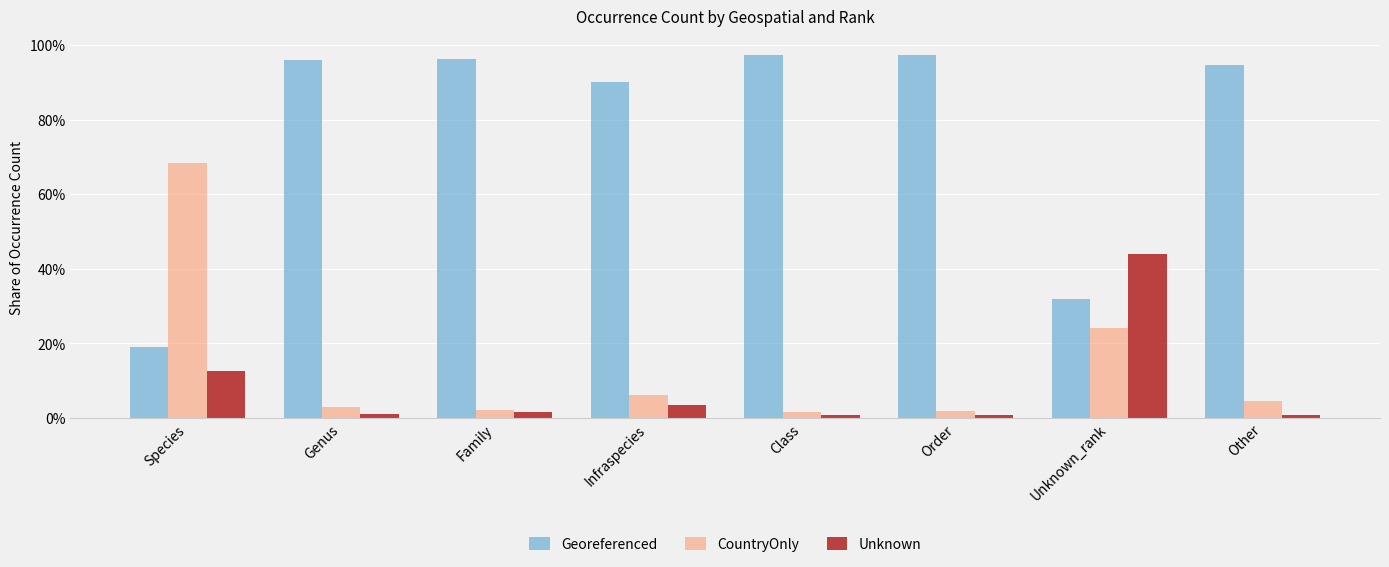

Is it true that Georeferenced equals 0.3 at Unknown_rank?

True